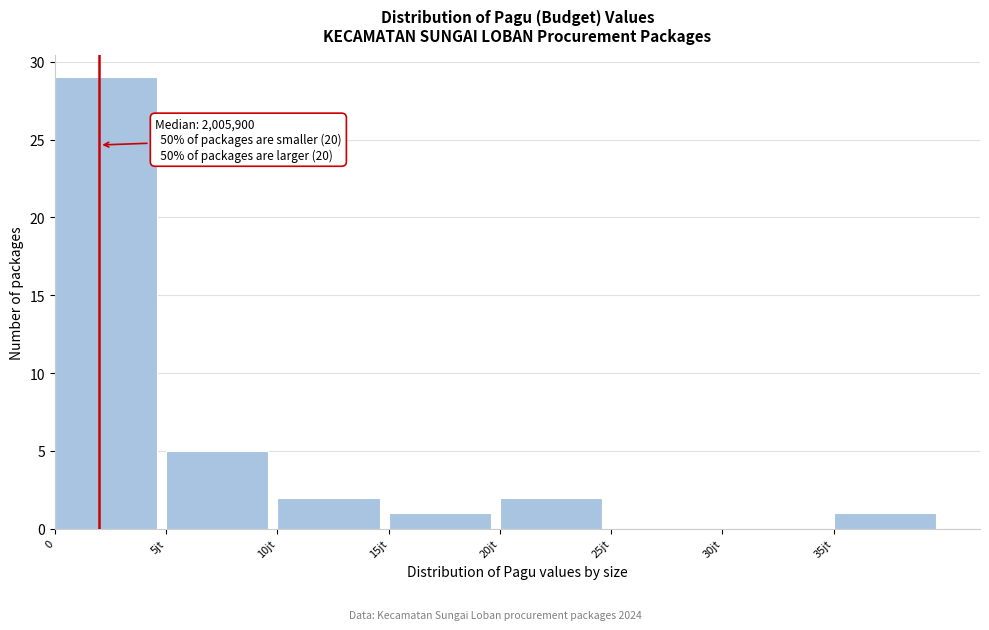

Reading left to right, transcribe all the data shown in this chart.

0=29	5jt=5	10jt=2	15jt=1	20jt=2	25jt=0	30jt=0	35jt=1